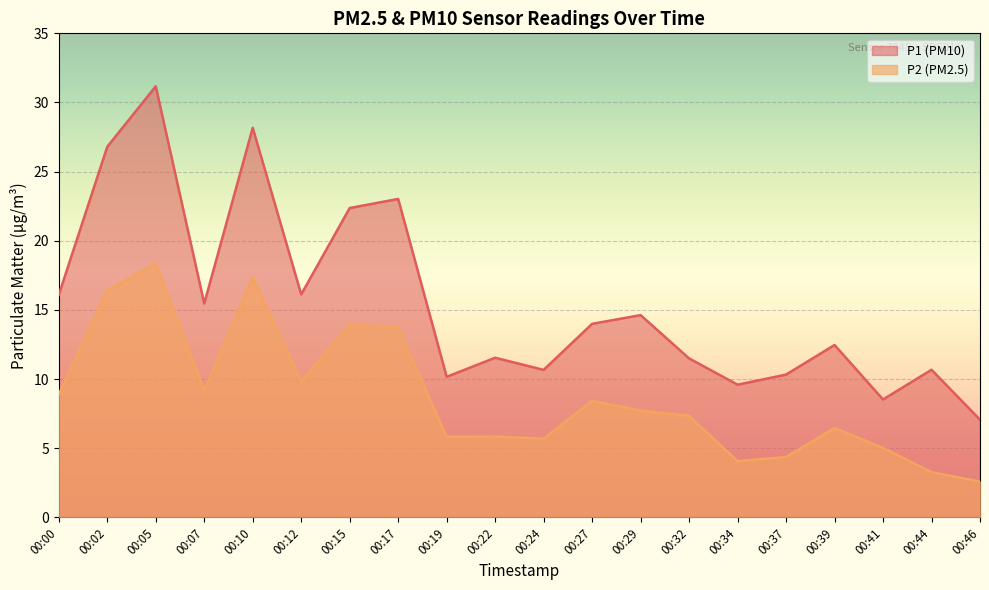

Rank the series at 00:15 from highest to lowest value.

P1 (PM10), P2 (PM2.5)